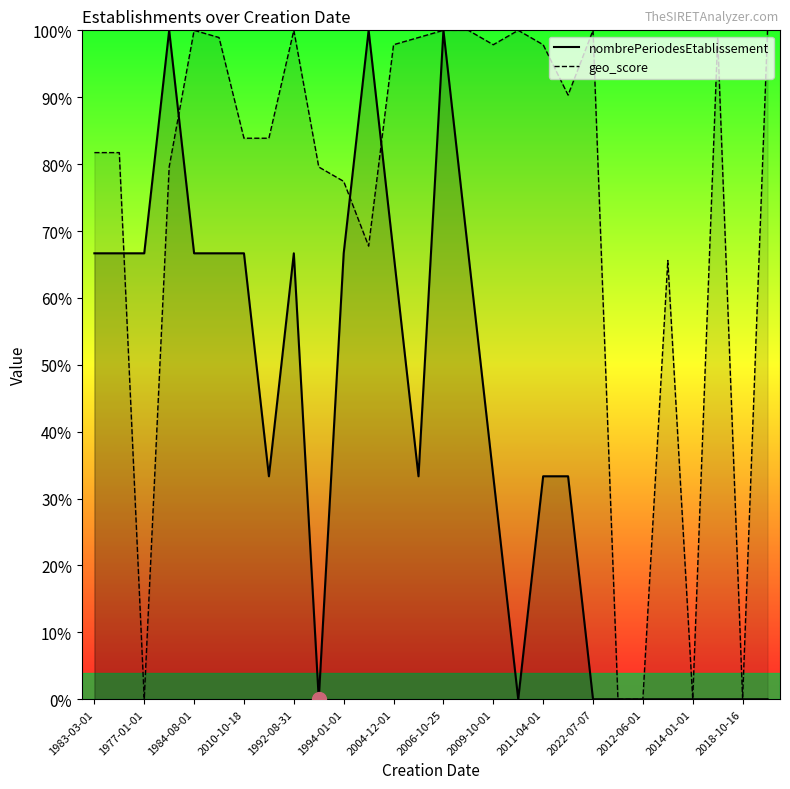

What is the sum of the nombrePeriodesEtablissement_line values at 19 and 18?

0.7